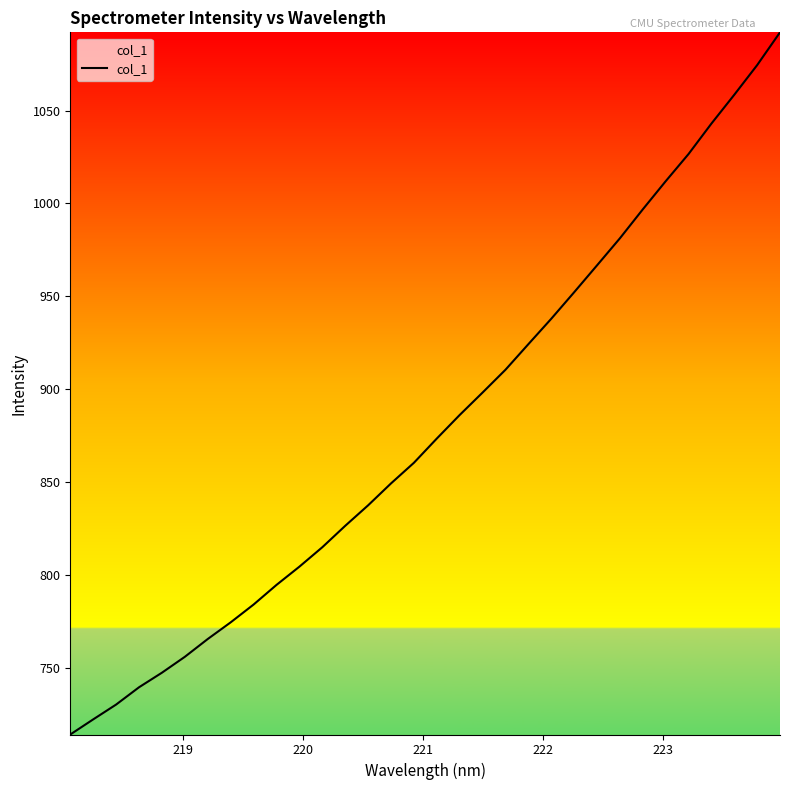

What is the maximum value shown in the chart?

1092.1